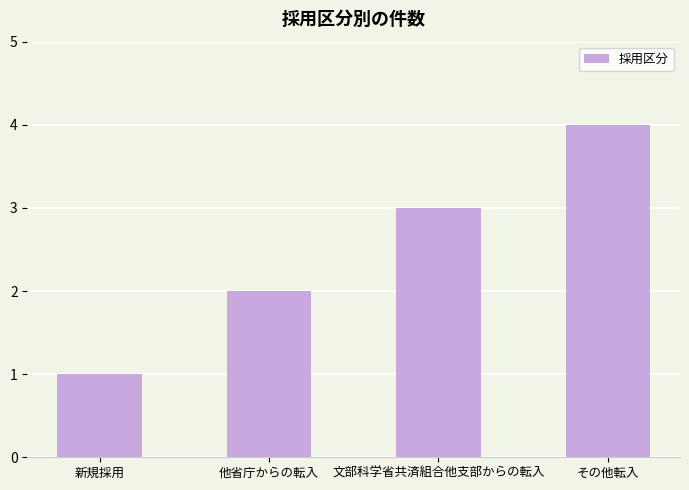

What is the value of the 3rd bar from the left?

3